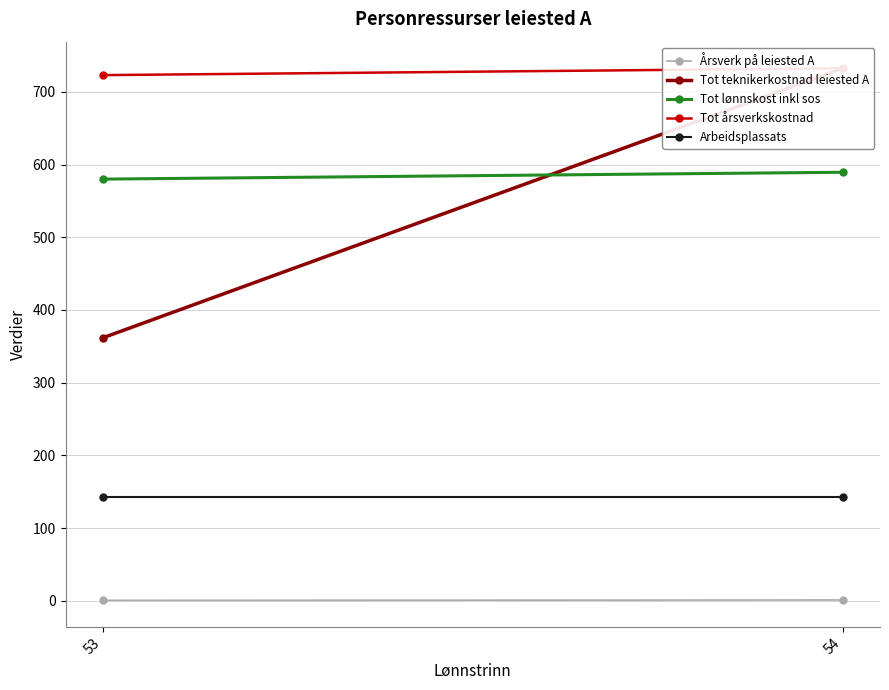

At how many categories does at least one series exceed 61?

2